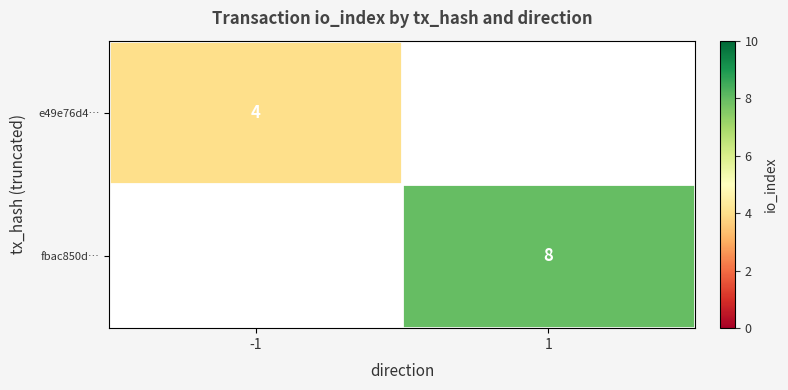

The fbac850d… series shows 11.8 at 1. True or false?

False